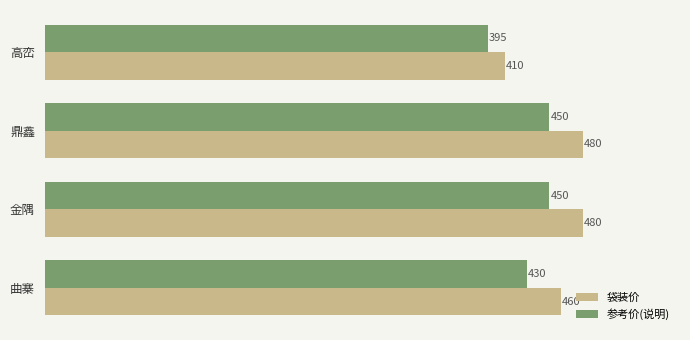

Which series has the widest spread of values?

袋装价